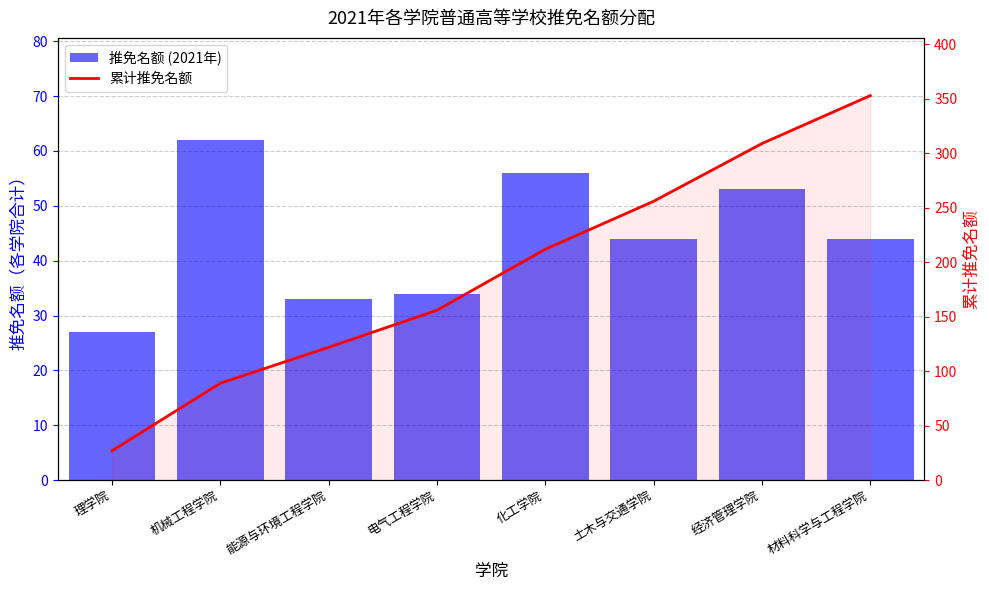

What is the sum of all 推免名额 (2021年) values?

353